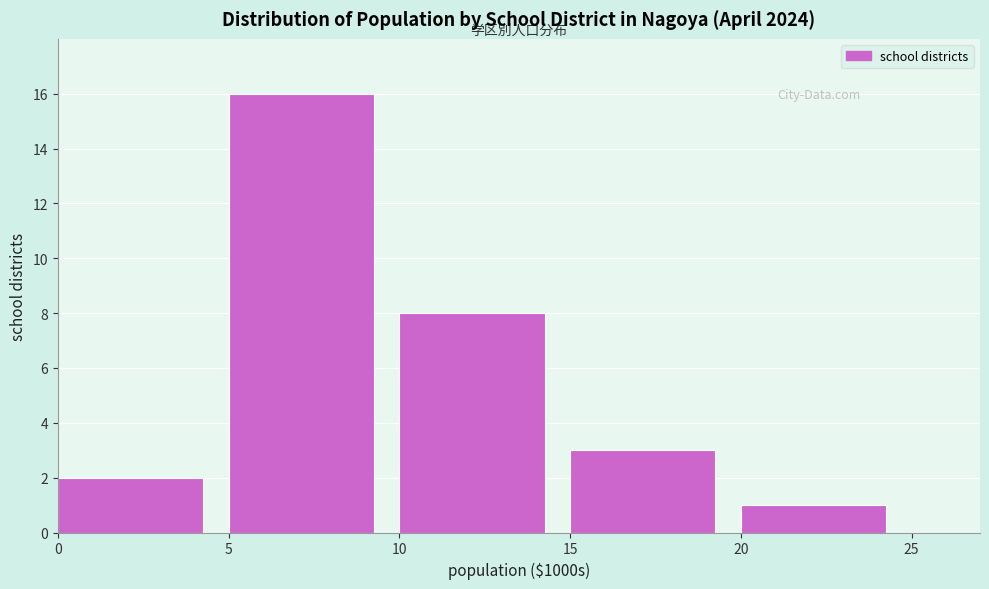

Reading left to right, extract all data points from this chart.

2	16	8	3	1